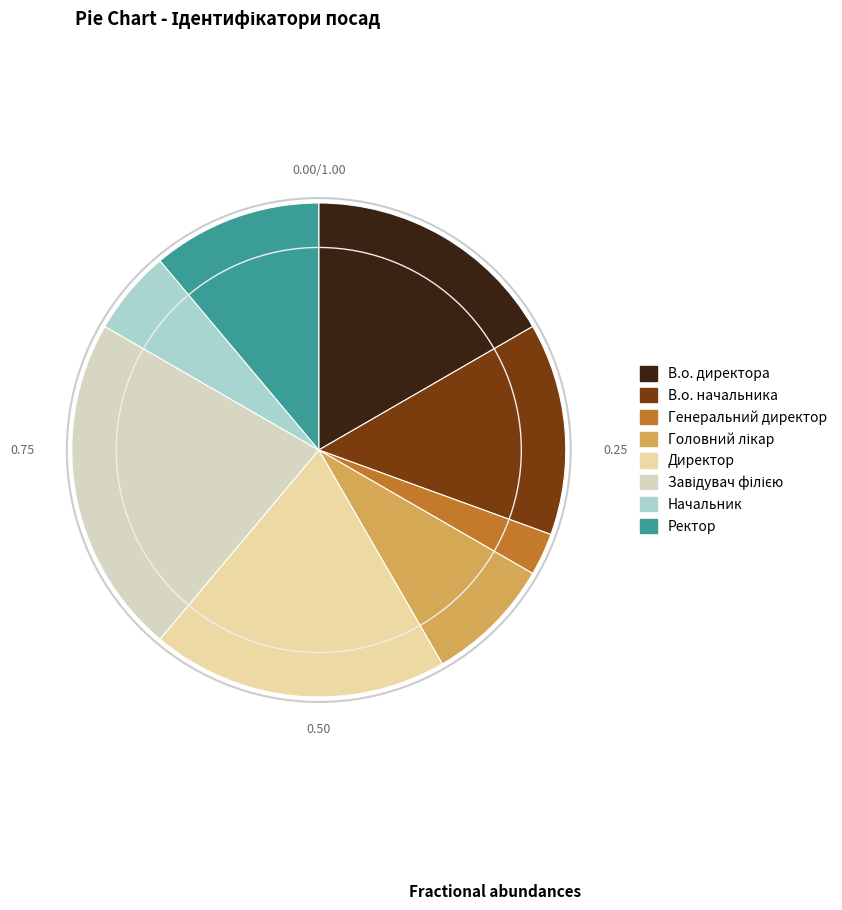

What percentage is the В.о. начальника slice, to the nearest percent?

14%